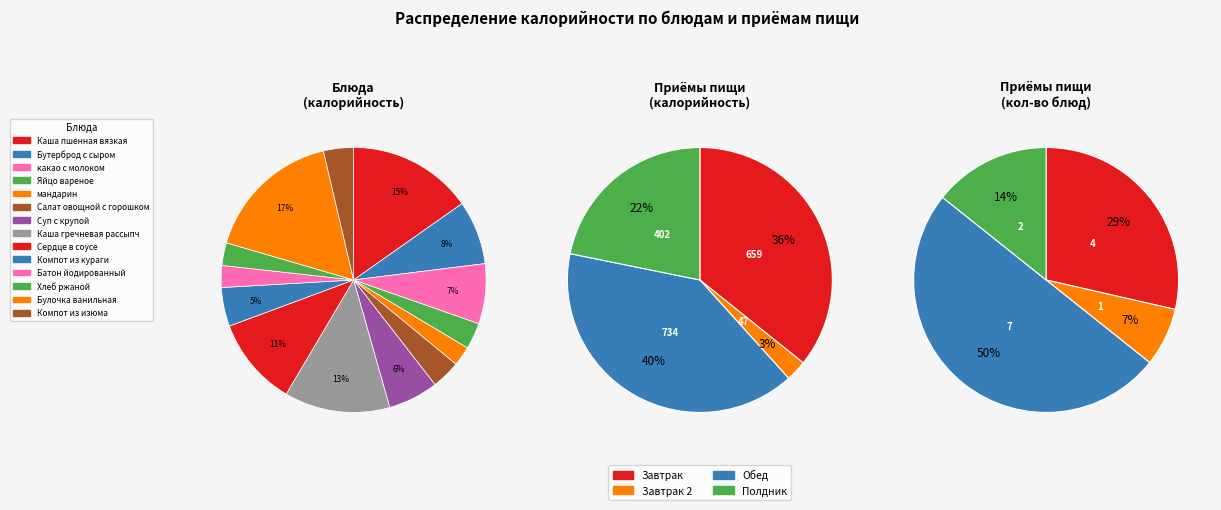

To the nearest percent, what is the average slice percentage?

7%